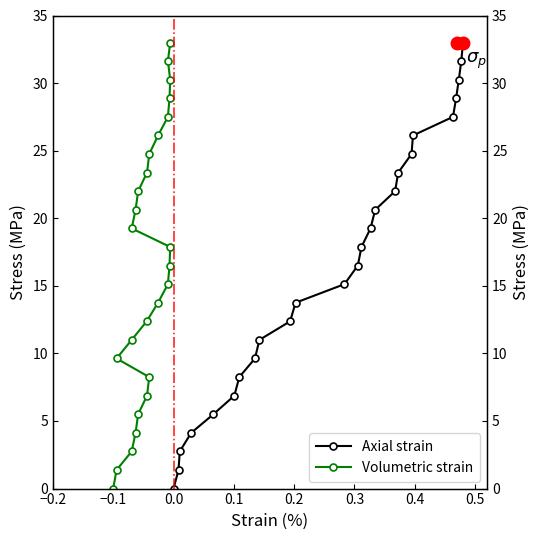

True or false: Volumetric strain and Axial strain intersect in this chart.

False